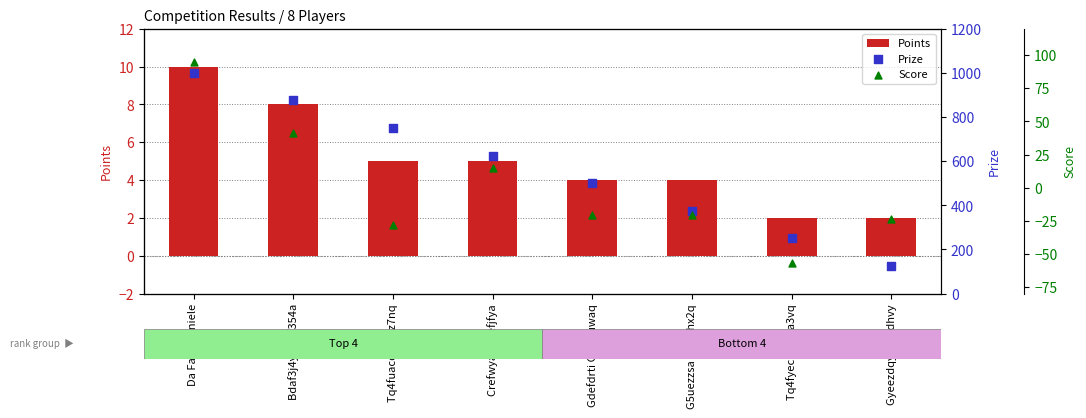

What are all the series names shown in the legend?

Points, Prize, Score